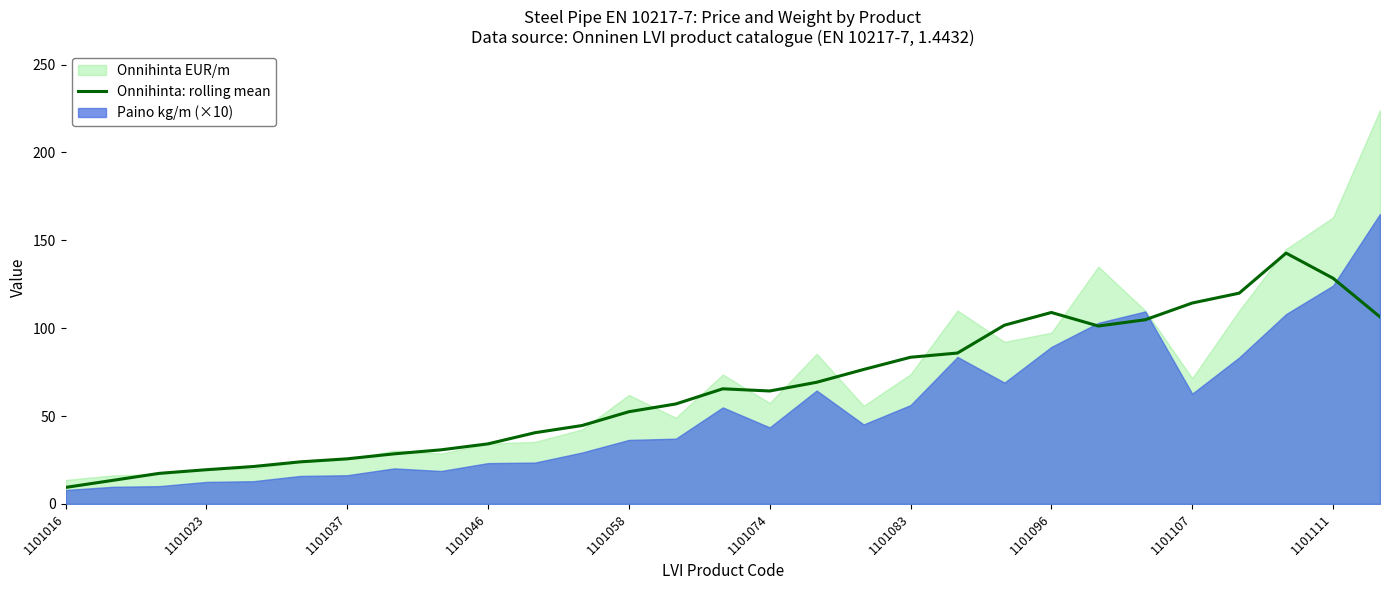

Does the chart display data point markers on the line(s)?

No